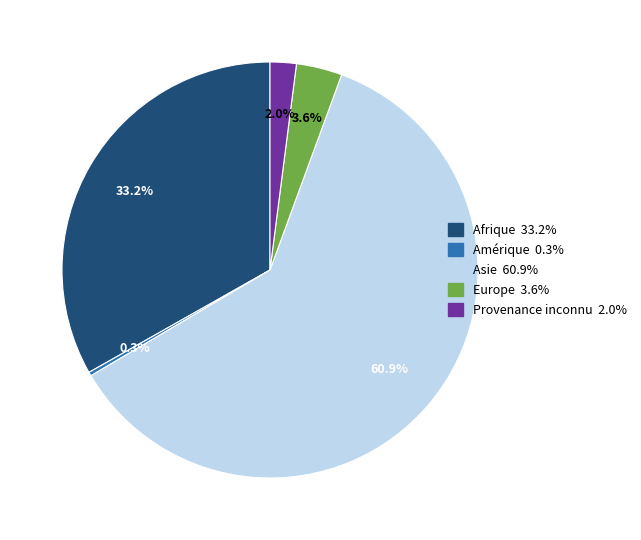

To the nearest percent, what is the combined percentage of Provenance inconnu and Amérique?

2%